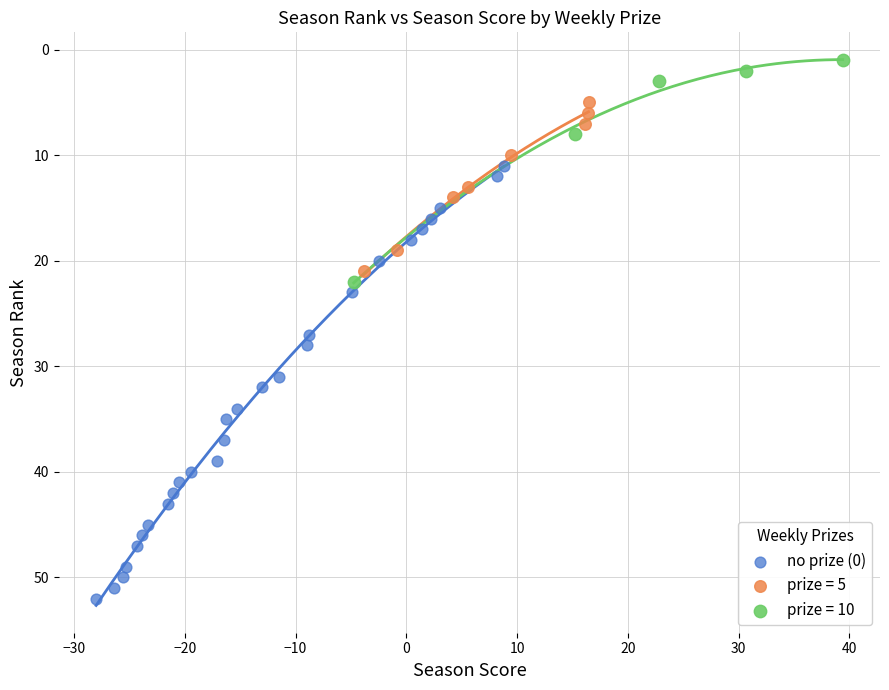

Which series contains the lowest Y value?

prize = 10